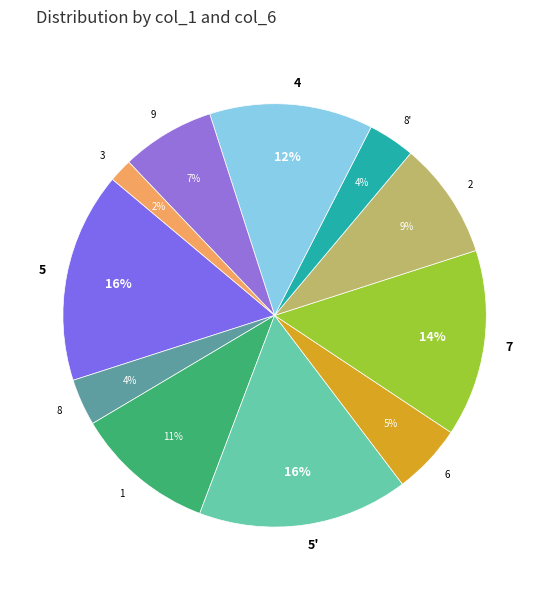

True or false: 8' accounts for 4% of the total.

True